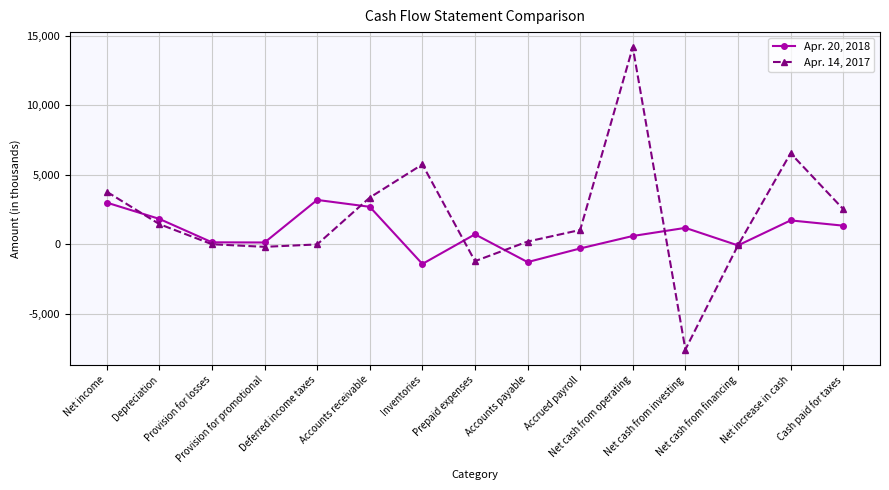

List the series in order of their overall mean, highest first.

Apr. 14, 2017, Apr. 20, 2018